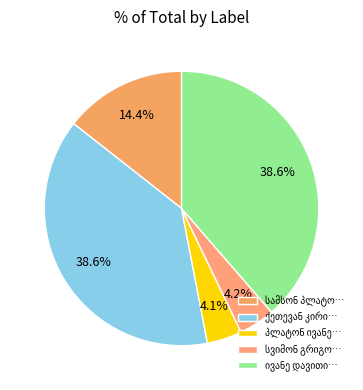

Count the number of slices in the pie.

5